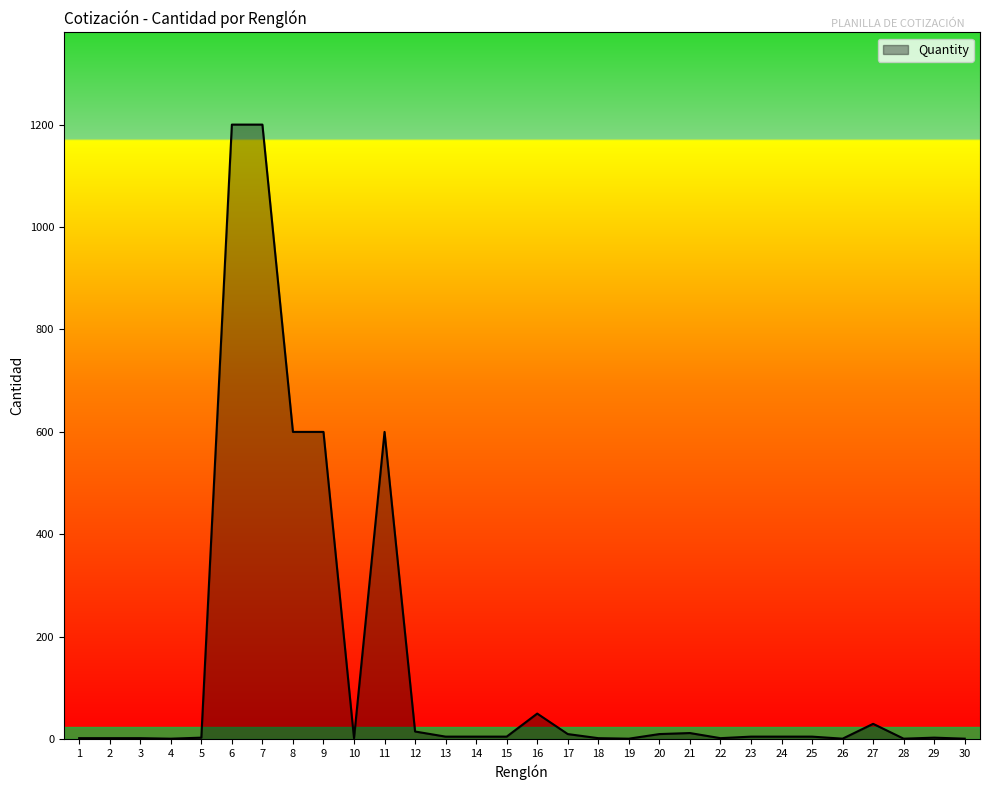

What is the sum of the values at 16 and 2?

52